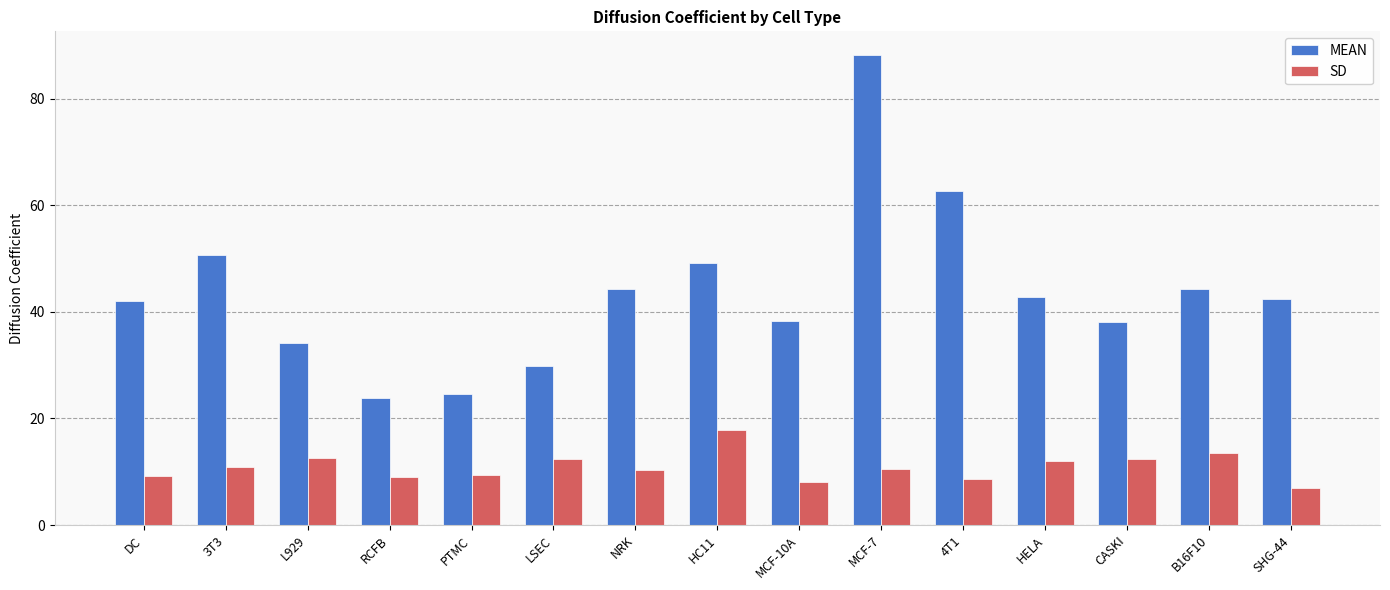

Where is MEAN nearest to the value 56?

3T3